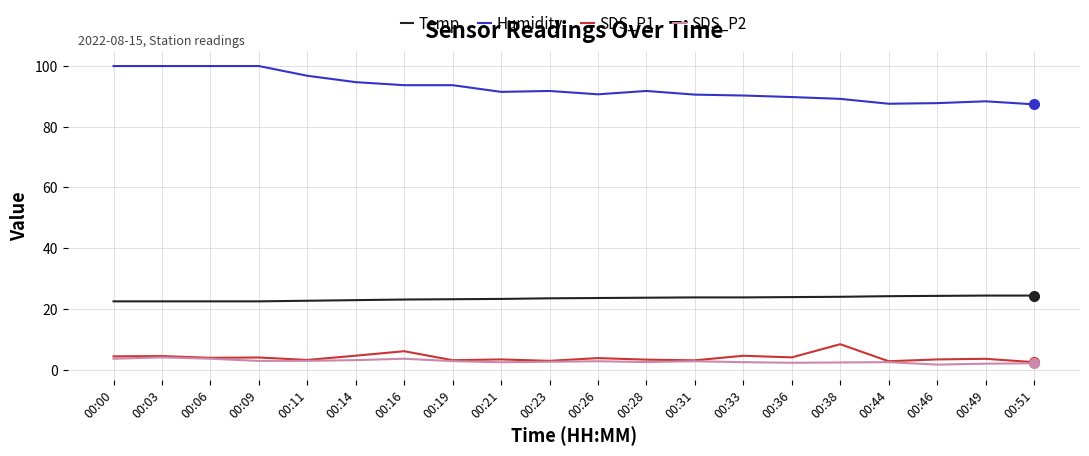

Which series has the largest total across all categories?

Humidity